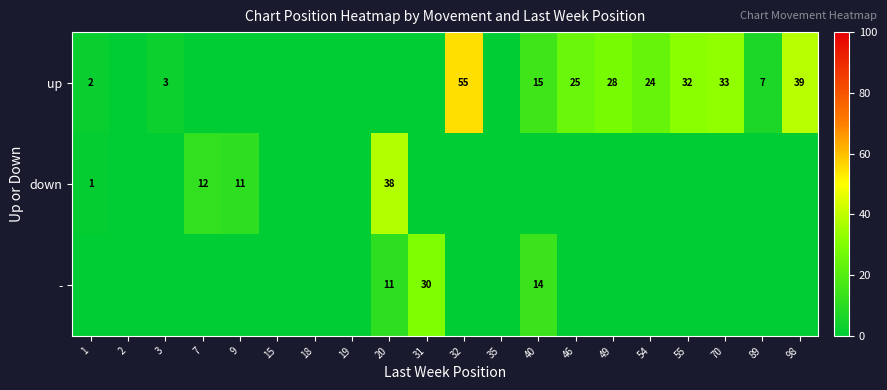

What is the difference between the up values at 98 and 49?

11